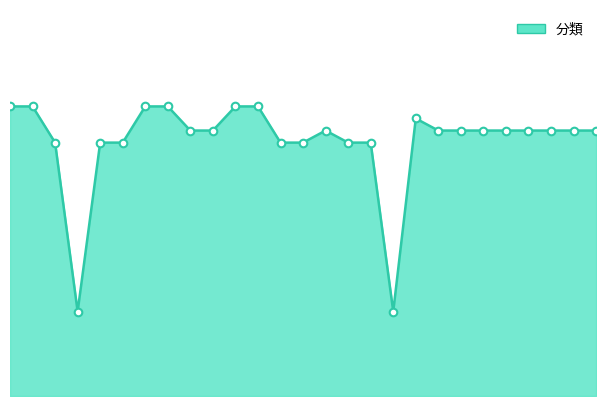

Is this an area chart (filled region under the line)?

Yes